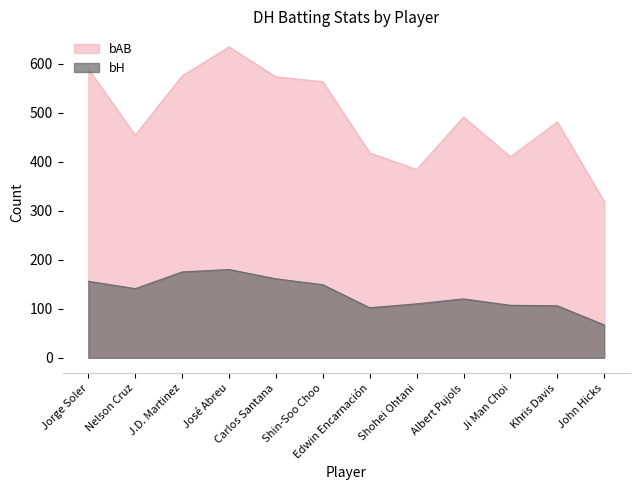

Reading left to right, extract all data points from this chart.

bAB: 589	454	575	634	573	563	418	384	491	410	481	319
bH: 156	141	175	180	161	149	102	110	120	107	106	67